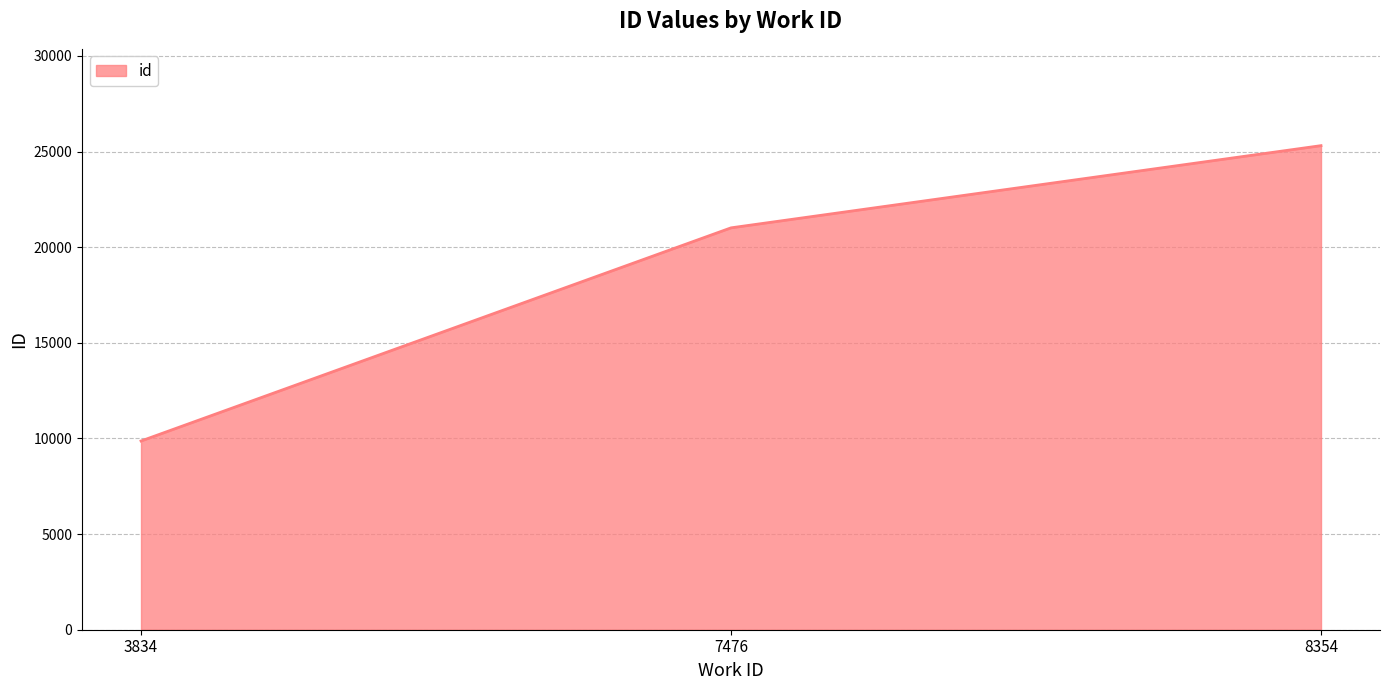

Does the chart have visible grid lines?

Yes